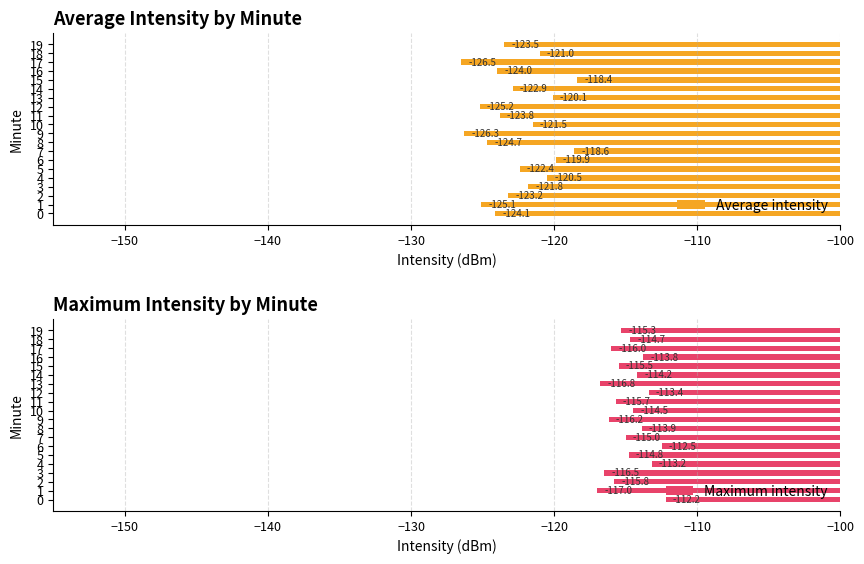

Rank the series by their maximum value, from highest to lowest.

Maximum intensity, Average intensity